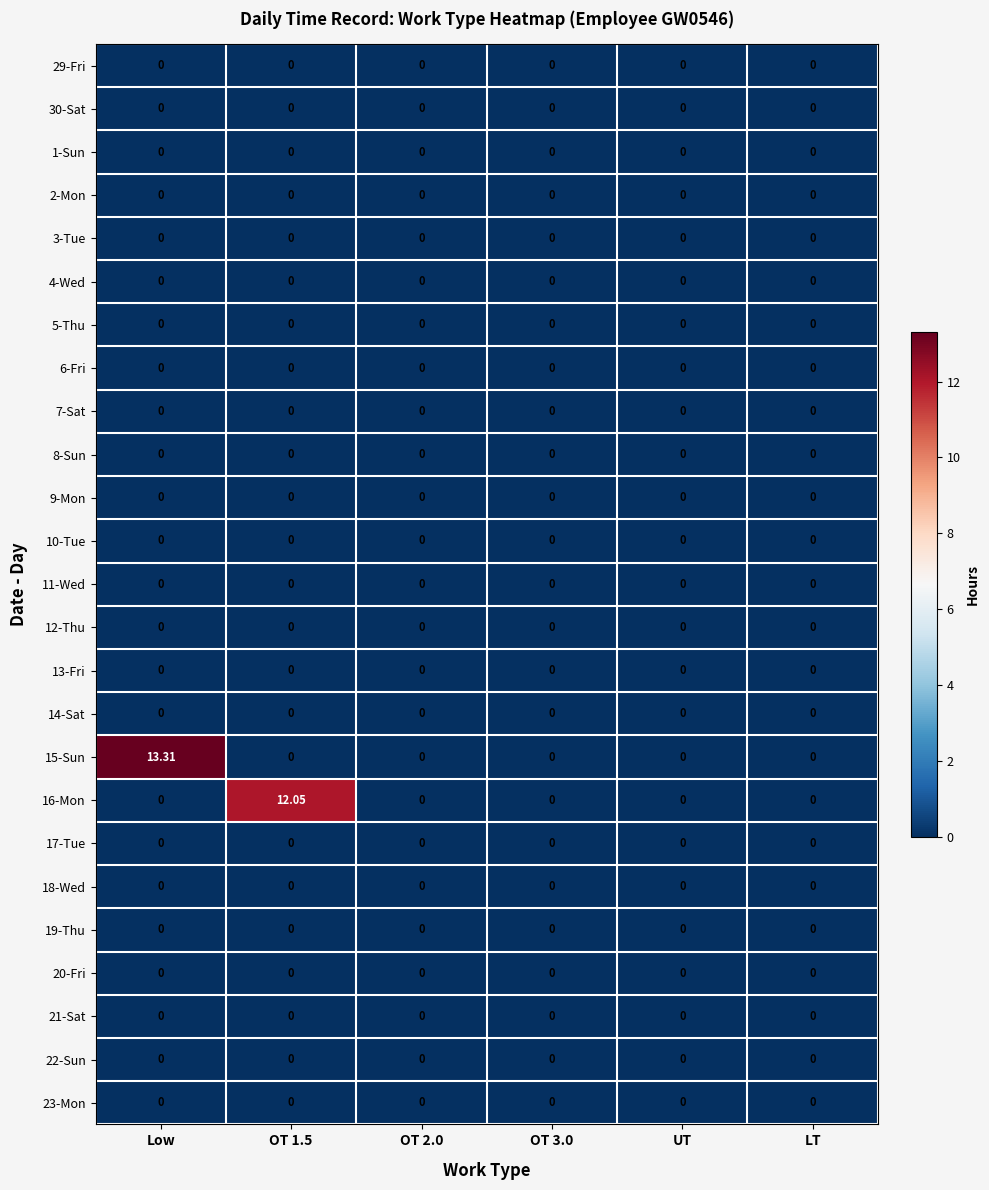

What is the spread (max minus min) of values at Low?

13.3